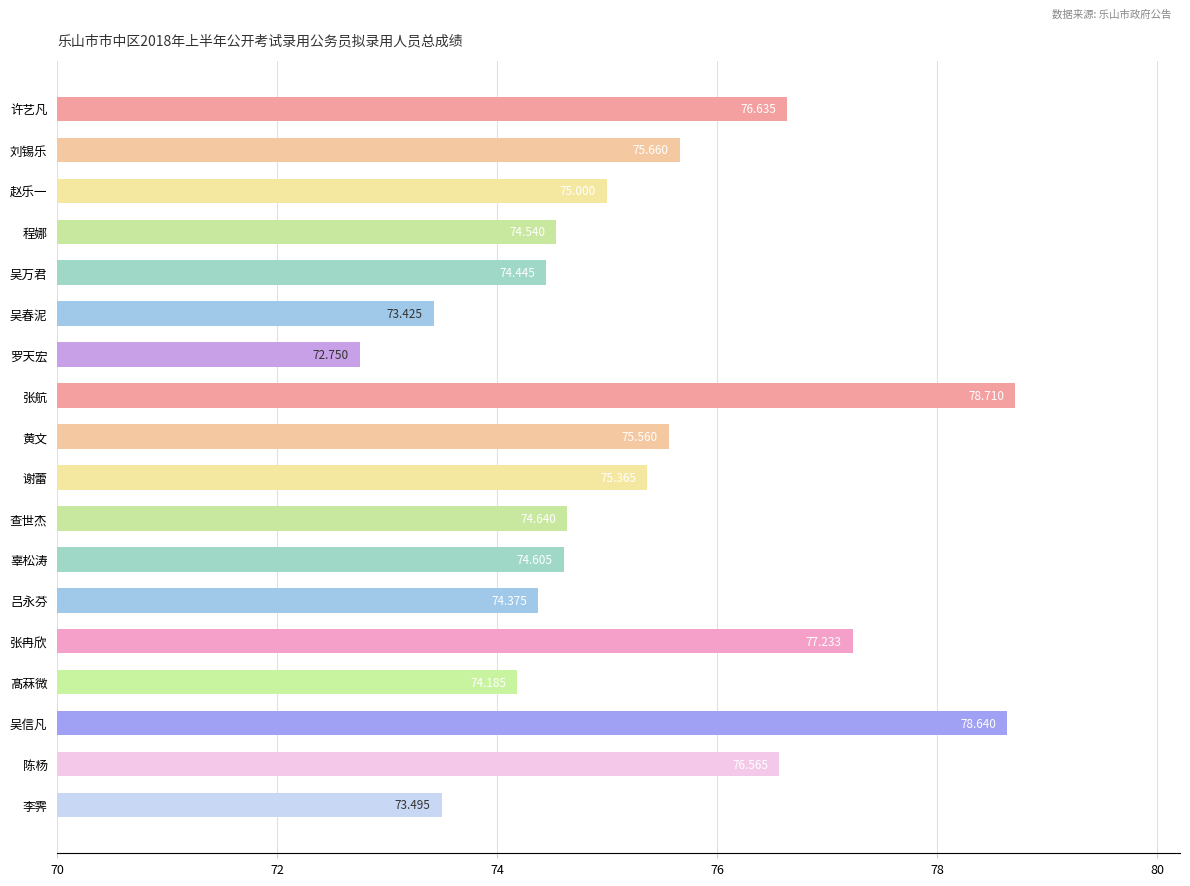

What is the label of the 6th bar from the bottom?

吕永芬